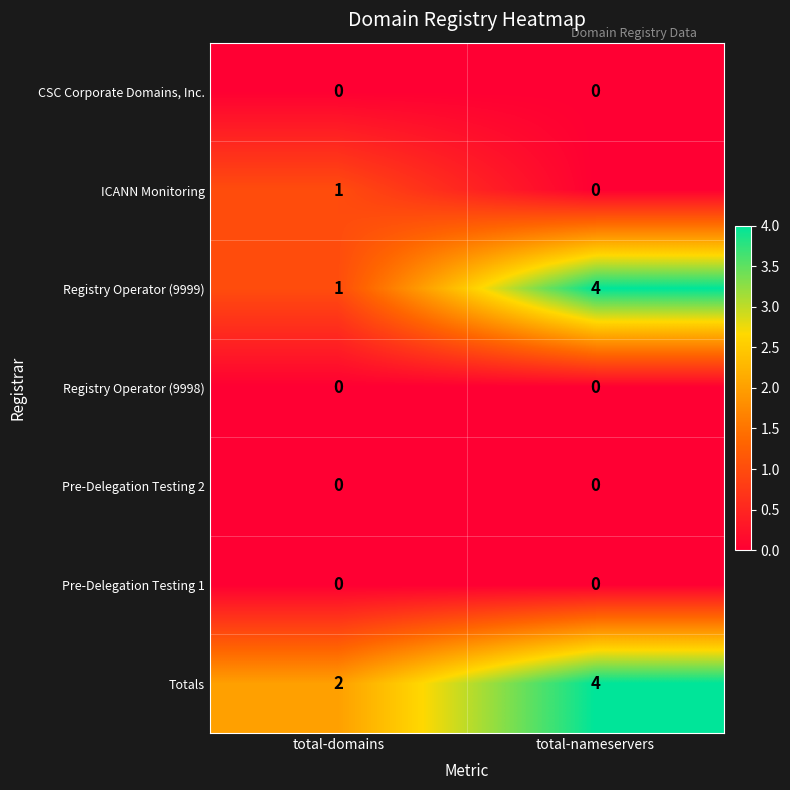

What is the maximum value for Totals?

4